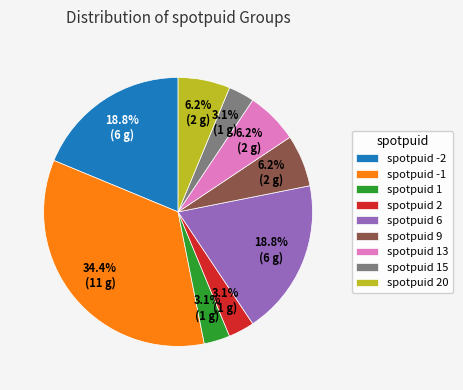

What is the ratio of the value at spotpuid 2 to the value at spotpuid 15?

1.0